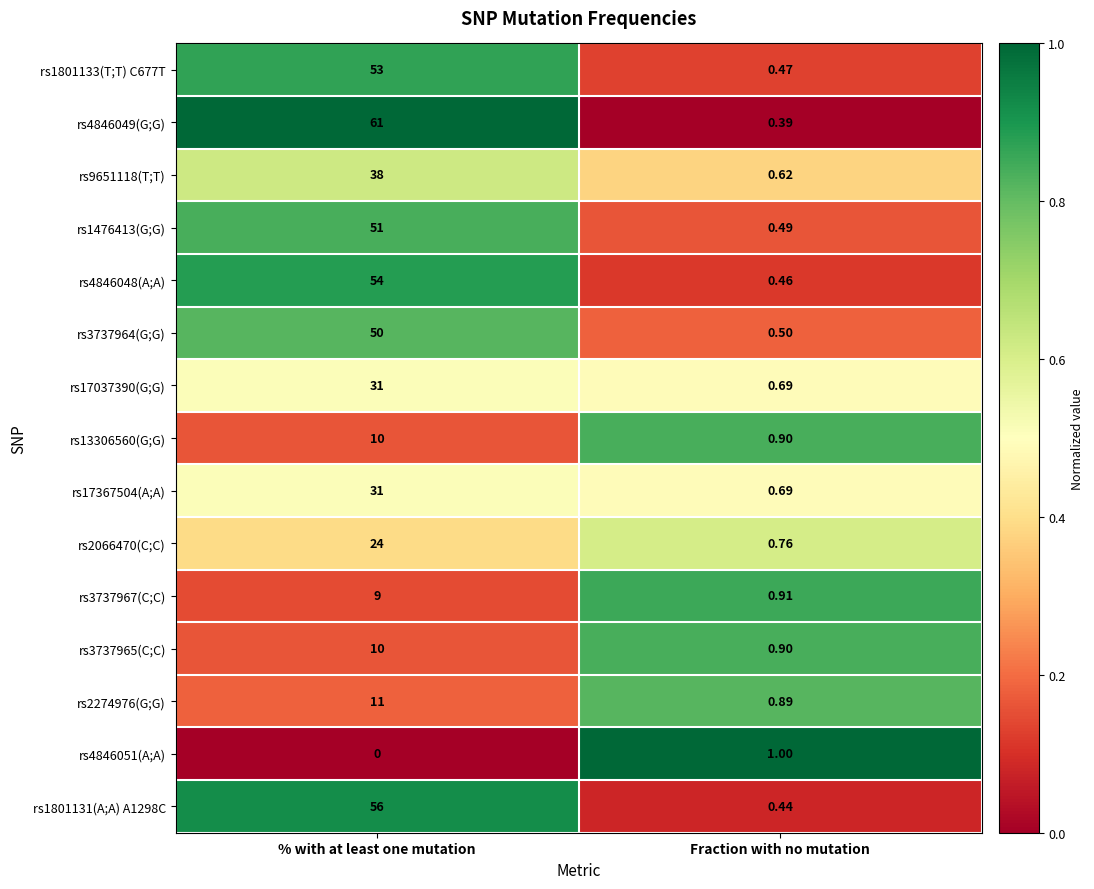

Where is rs1476413(G;G) nearest to the value 25?

Fraction with no mutation